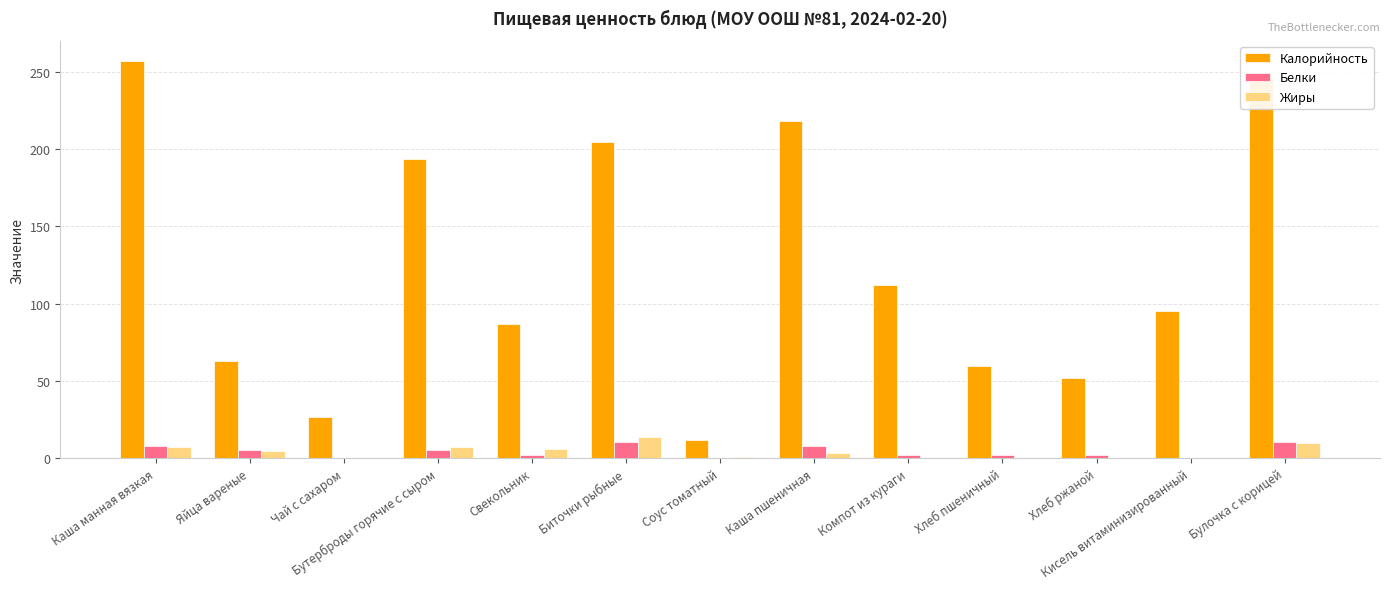

What is the sum of all Калорийность values?

1628.0